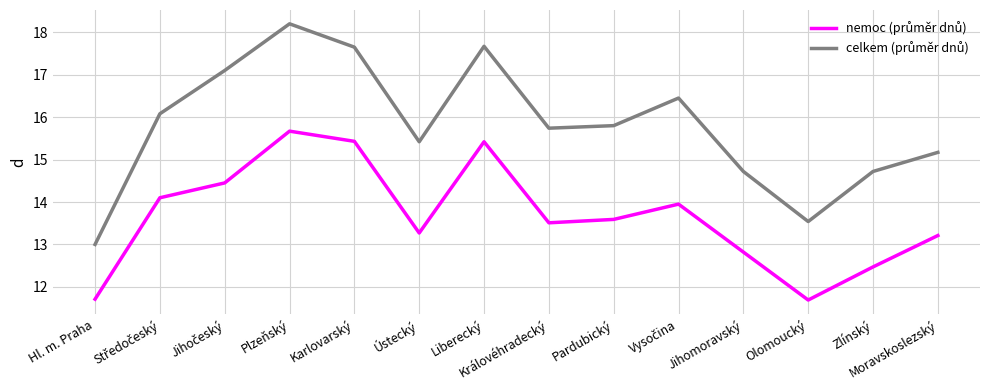

How many series are shown in this chart?

2